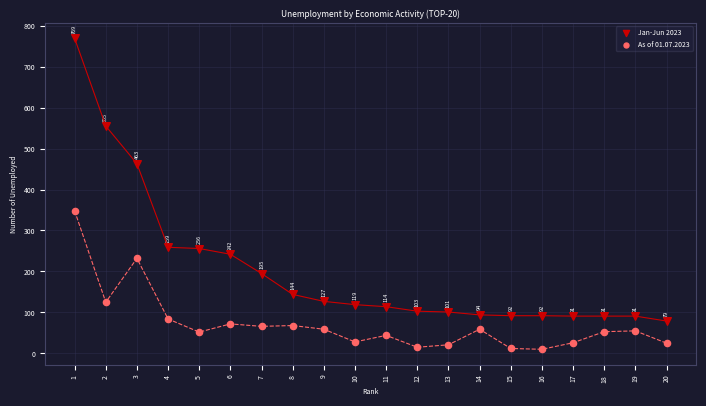

Which series contains the lowest Y value?

As of 01.07.2023